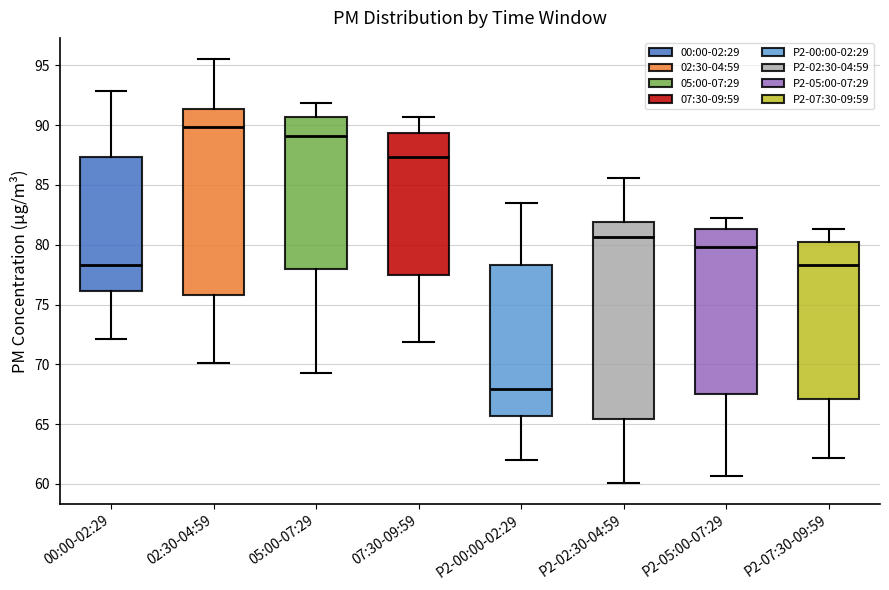

Where is the upper edge of the box for P2-00:00-02:29 on the y-axis? The values are not printed on the chart, so give them approximately, as read against the axis.

78.5